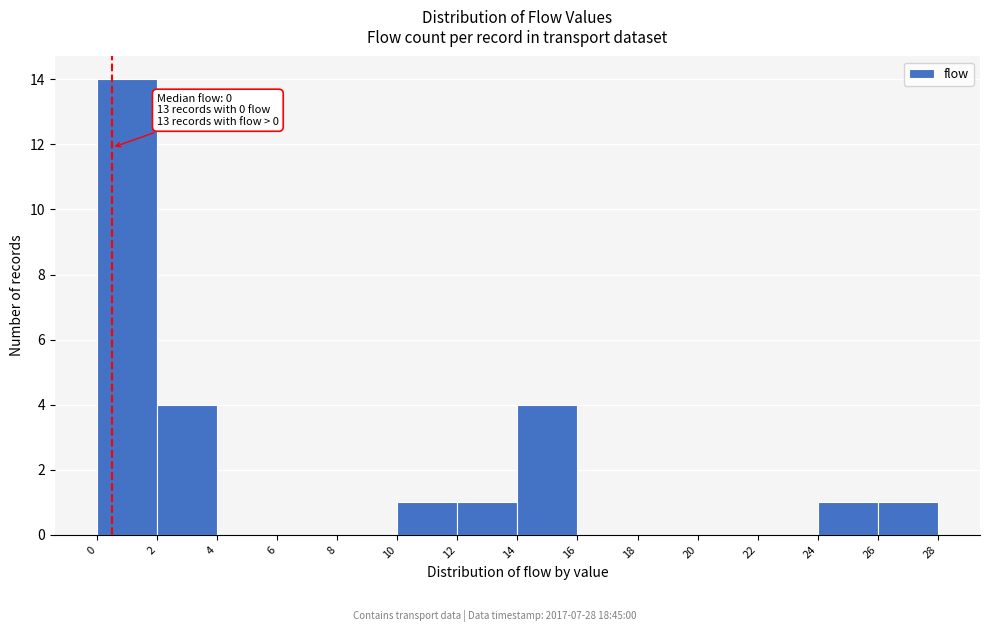

Which range on the x-axis has the tallest bar?

0 to 2